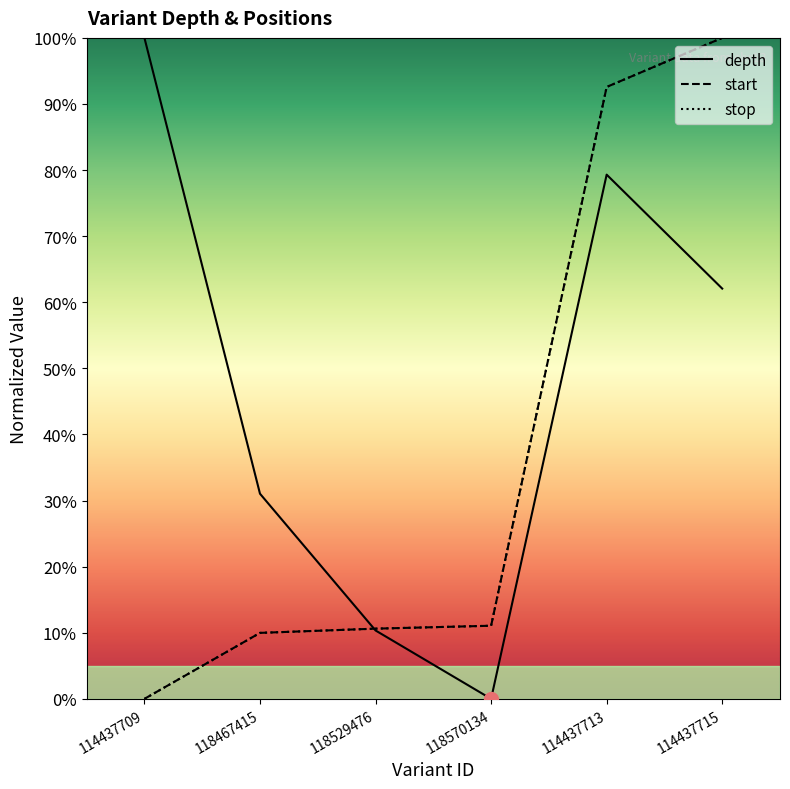

Is the value of stop at 118570134 greater than the value of depth at 114437709?

No